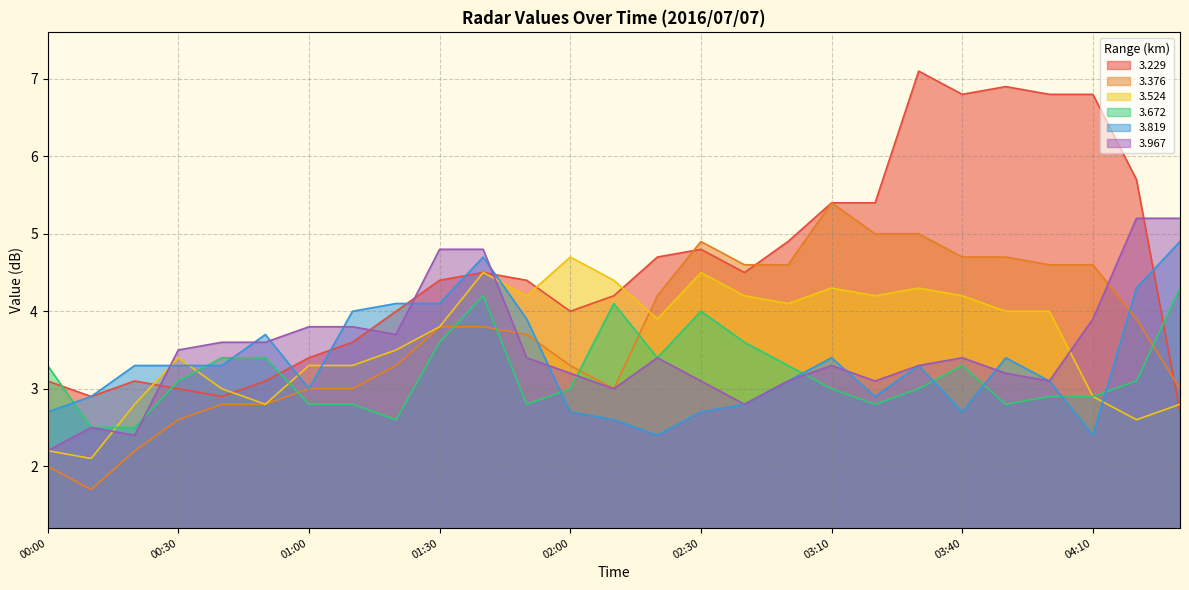

Which category has the lowest value across all series?

00:10